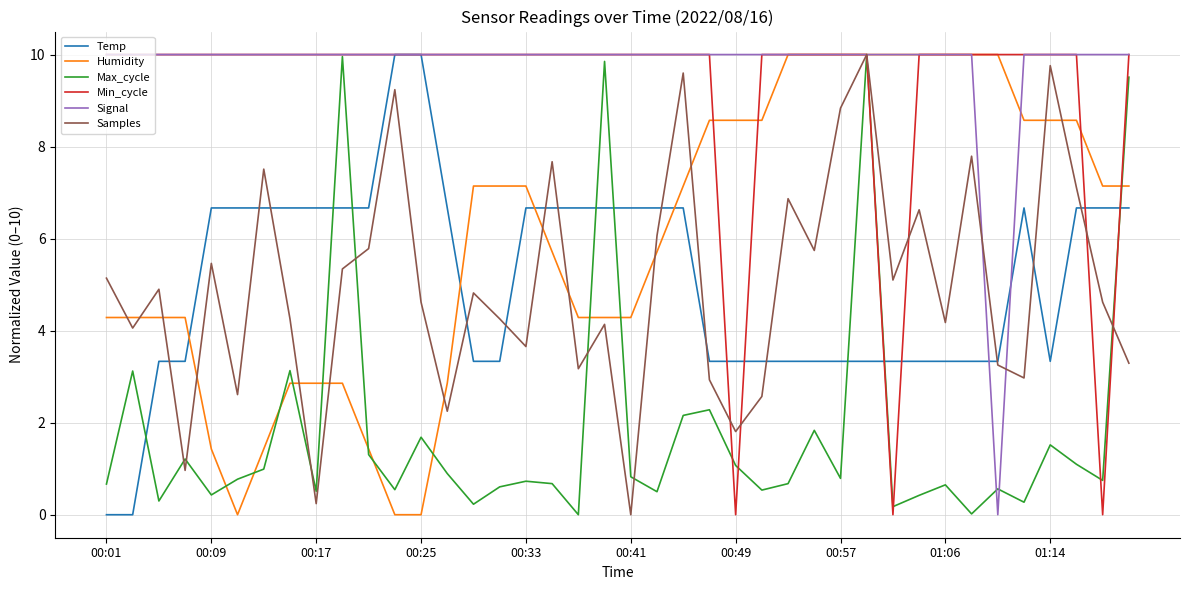

True or false: Max_cycle has more than 0 points higher than both neighbors.

True